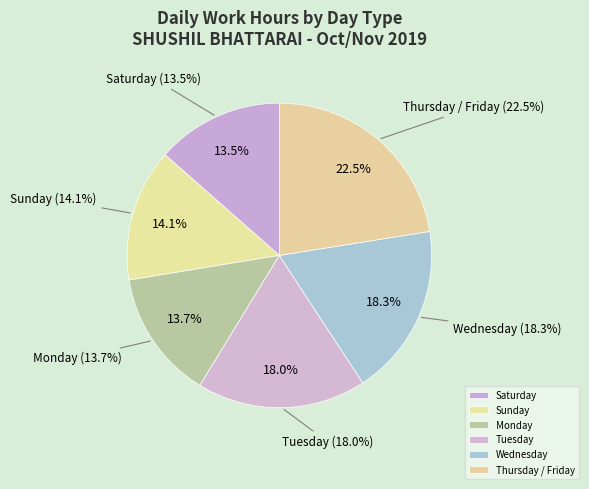

Is there a majority slice in this chart?

No